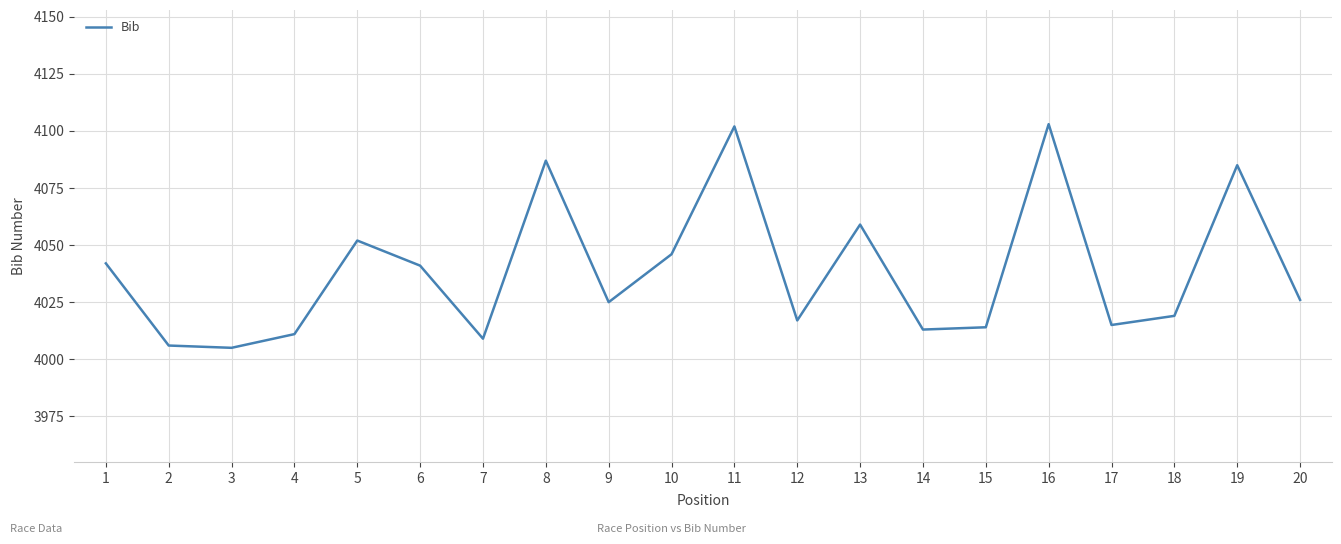

The value at 9 is 4025. True or false?

True